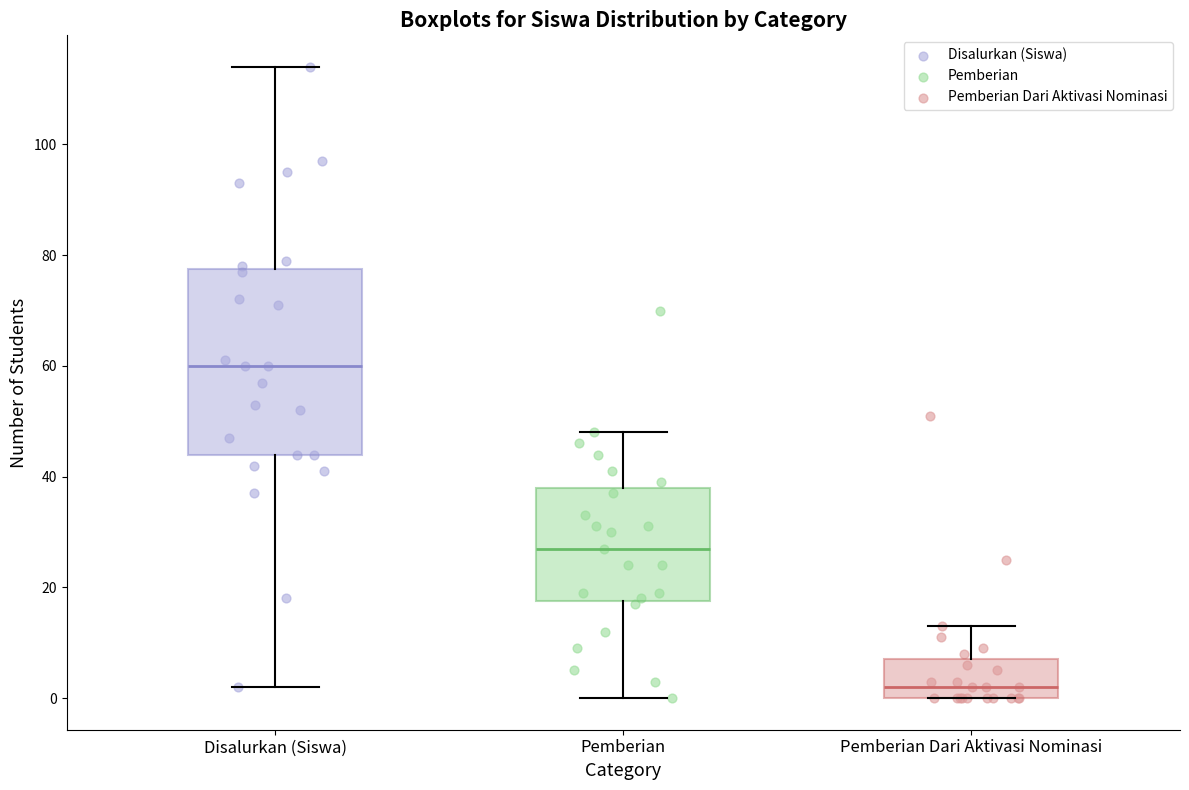

Where does the median line of the box for Pemberian Dari Aktivasi Nominasi sit on the y-axis? The values are not printed on the chart, so give them approximately, as read against the axis.

2